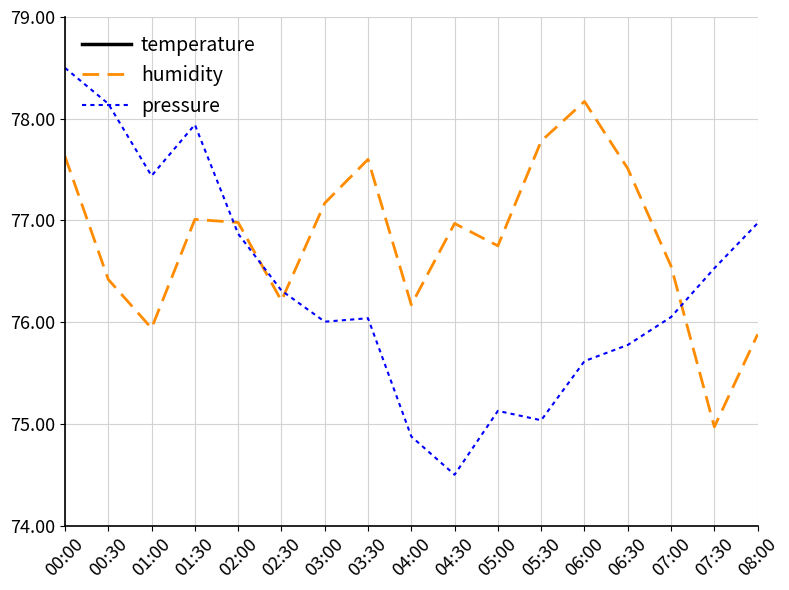

What are all the series names shown in the legend?

temperature, humidity, pressure